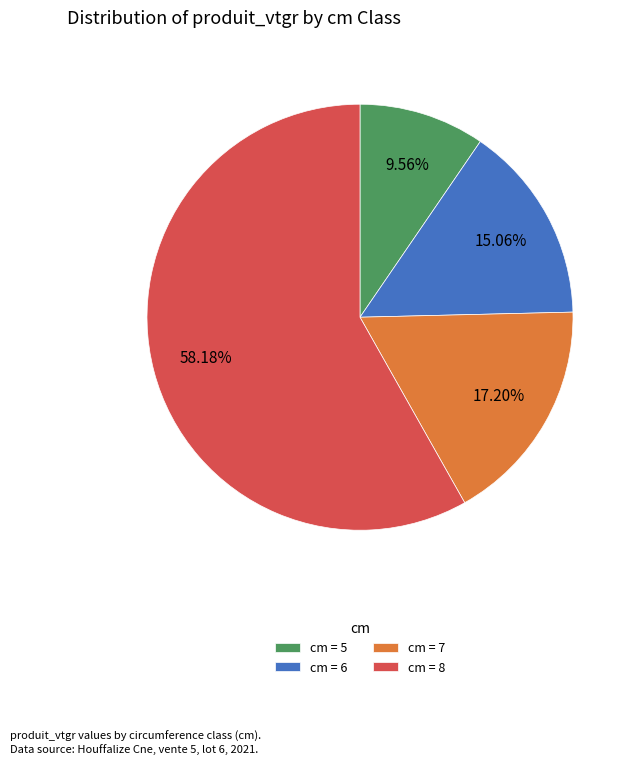

Do cm = 5 and cm = 8 together represent more than half of the pie?

Yes